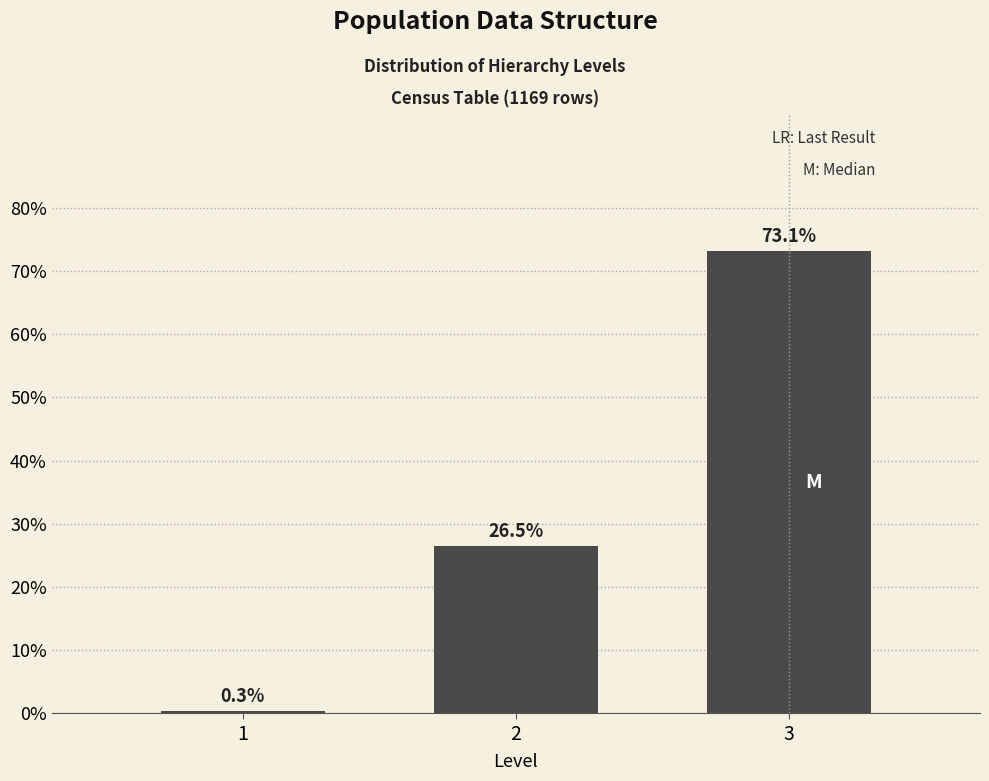

Reading left to right, what are all the values shown in this chart?

1=0.3	2=26.5	3=73.1